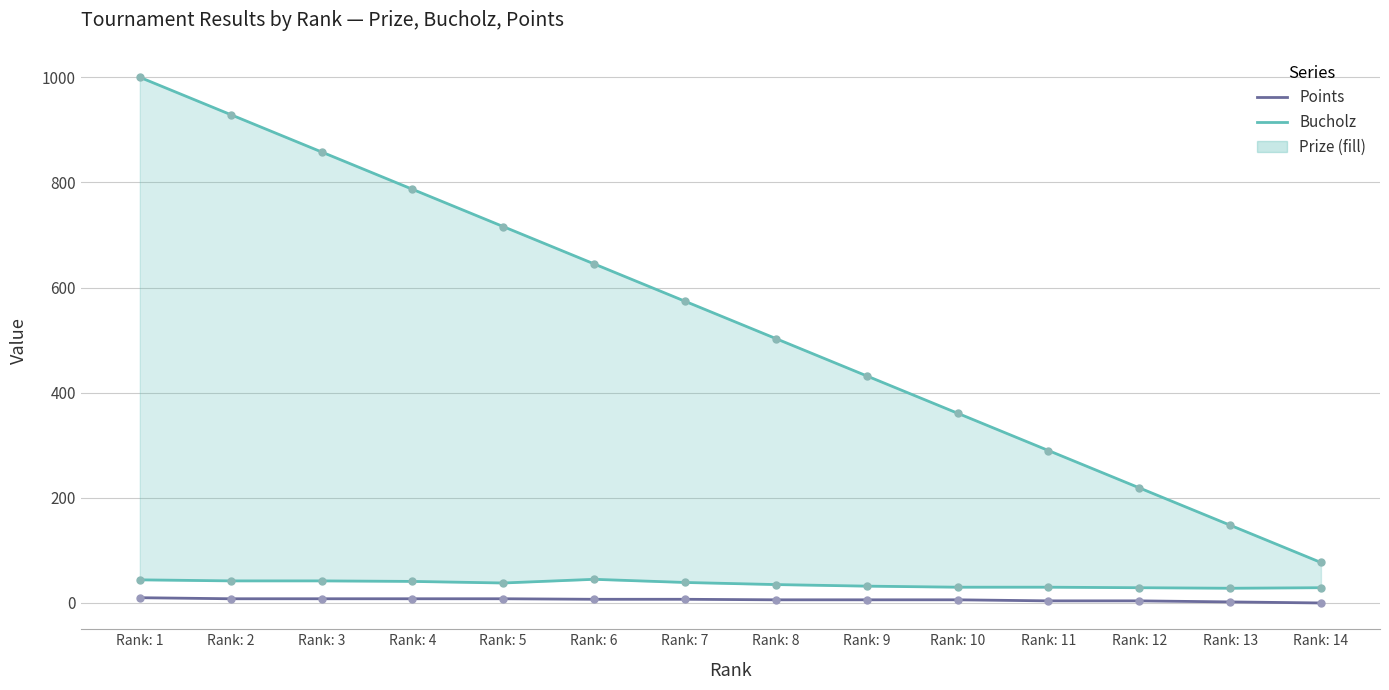

What are all the series names shown in the legend?

Prize, Bucholz, Points